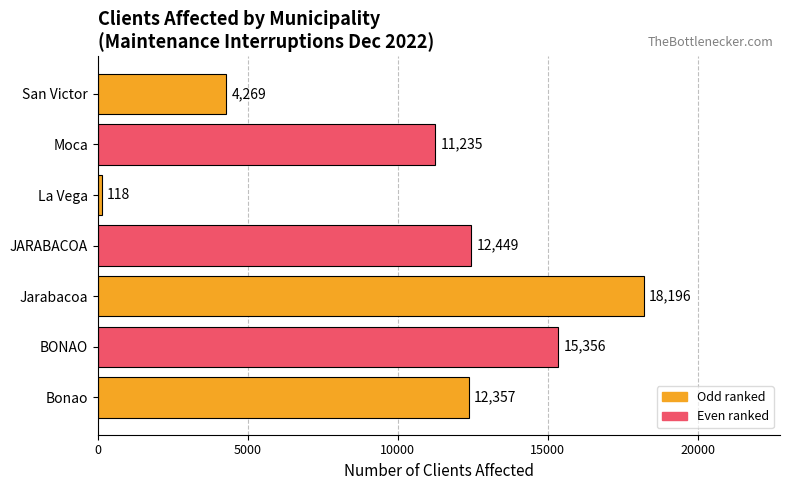

What is the sum of all values?

73980